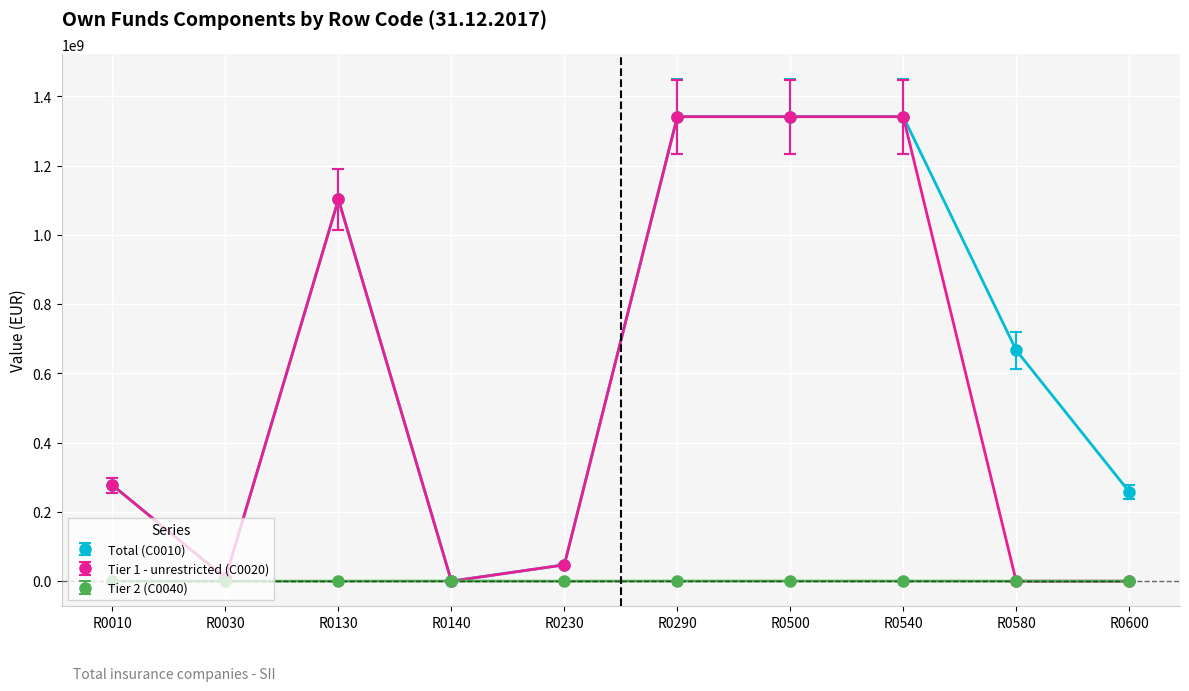

What is the difference between the second highest and second lowest values in the Tier 2 (C0040) series?

300000.0